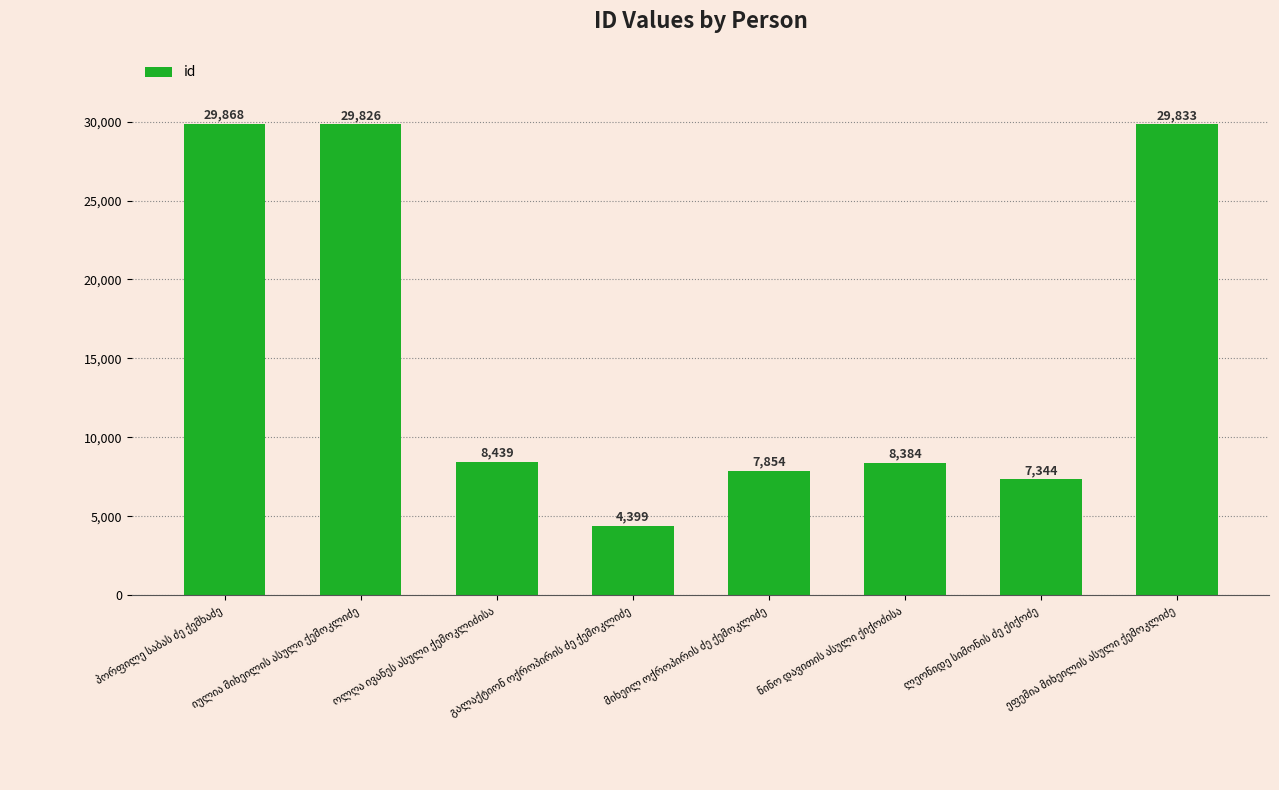

What is the value of the 6th bar from the left?

8384